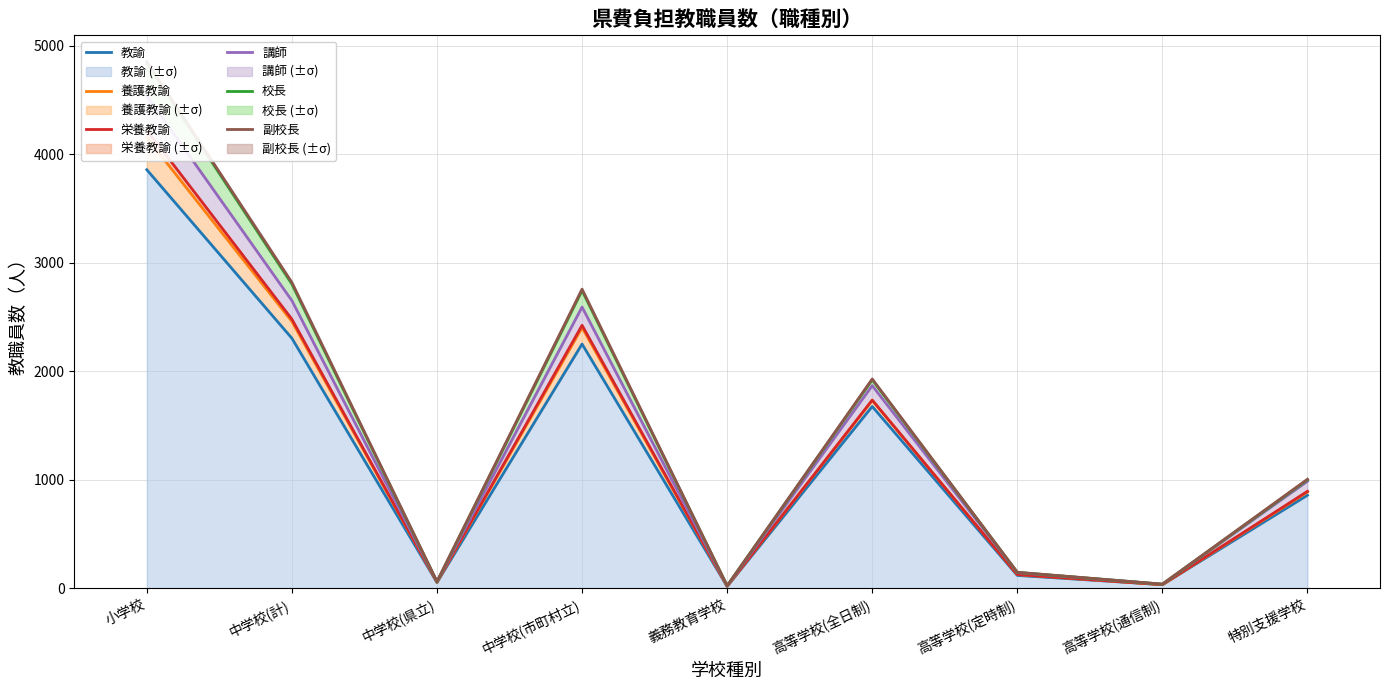

Which category has the lowest value in the 栄養教諭 series?

義務教育学校